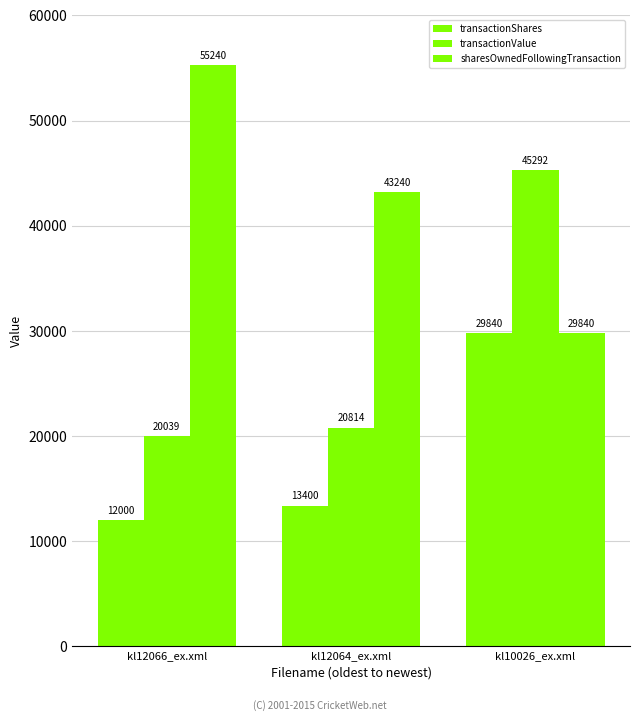

How many values in the transactionValue series are below 20814?

1